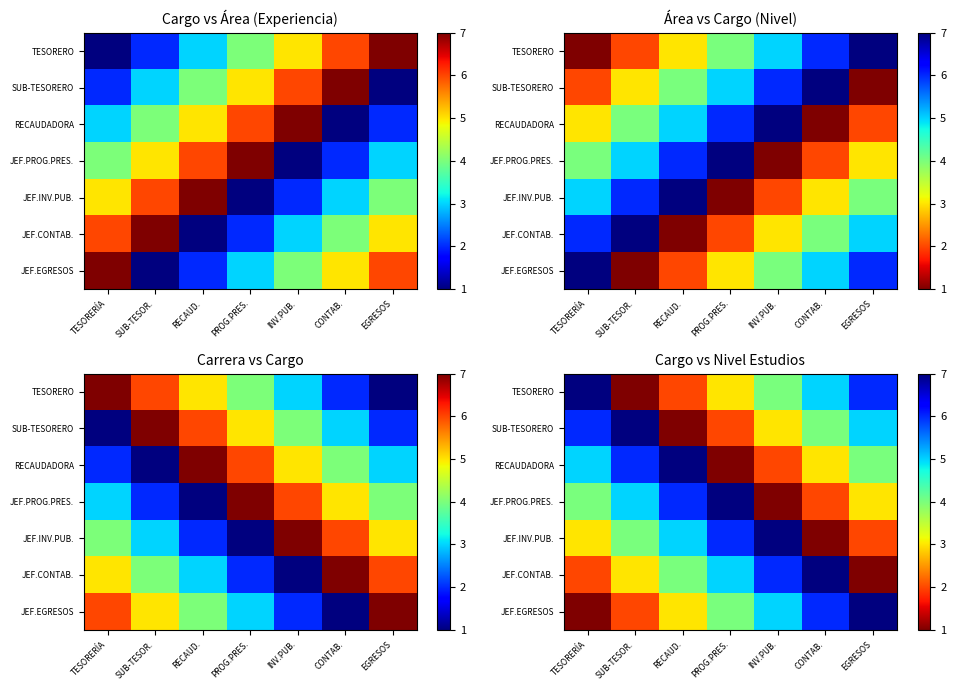

What is the difference between the second highest and second lowest values in the SUB-TESORERO series?

4